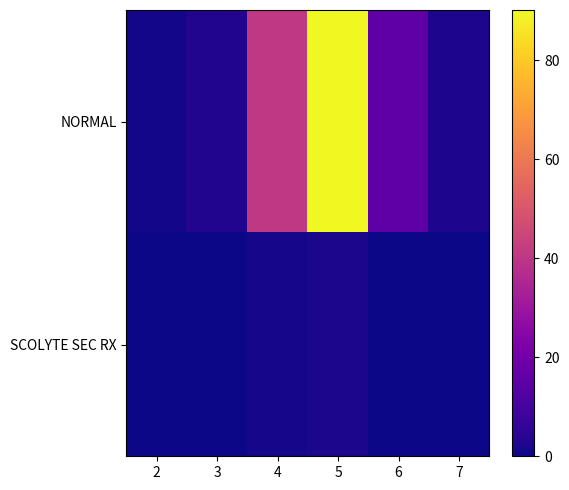

Rank the series at 5 from highest to lowest value.

NORMAL, SCOLYTE SEC RX